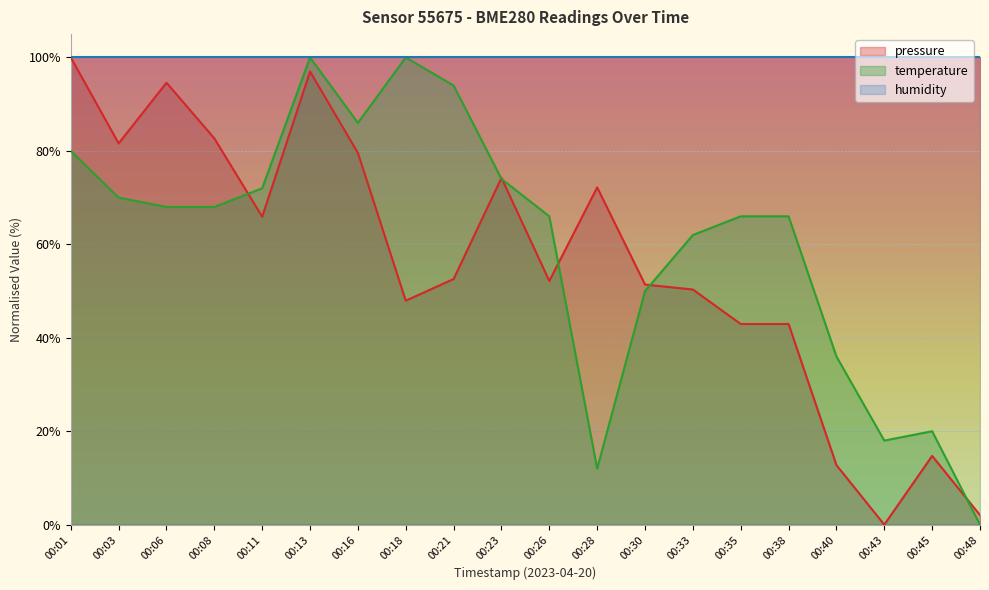

At how many categories does at least one series exceed 2?

20